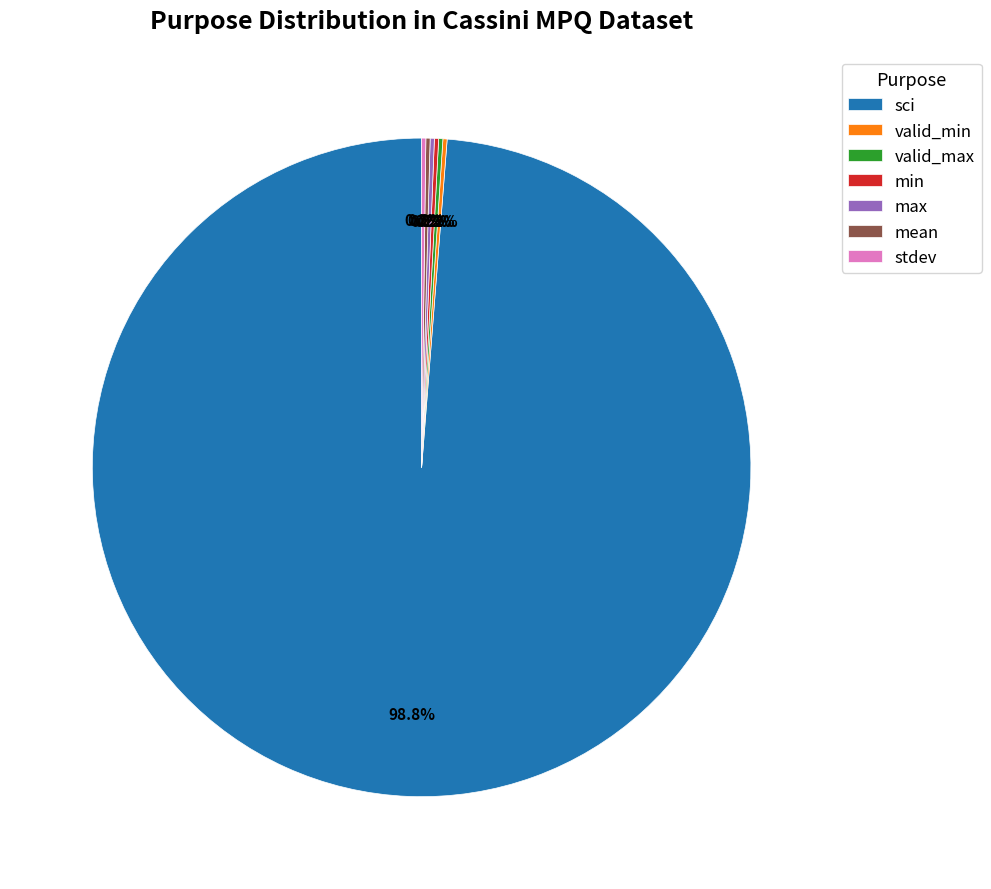

Which category has the biggest portion of the pie?

sci